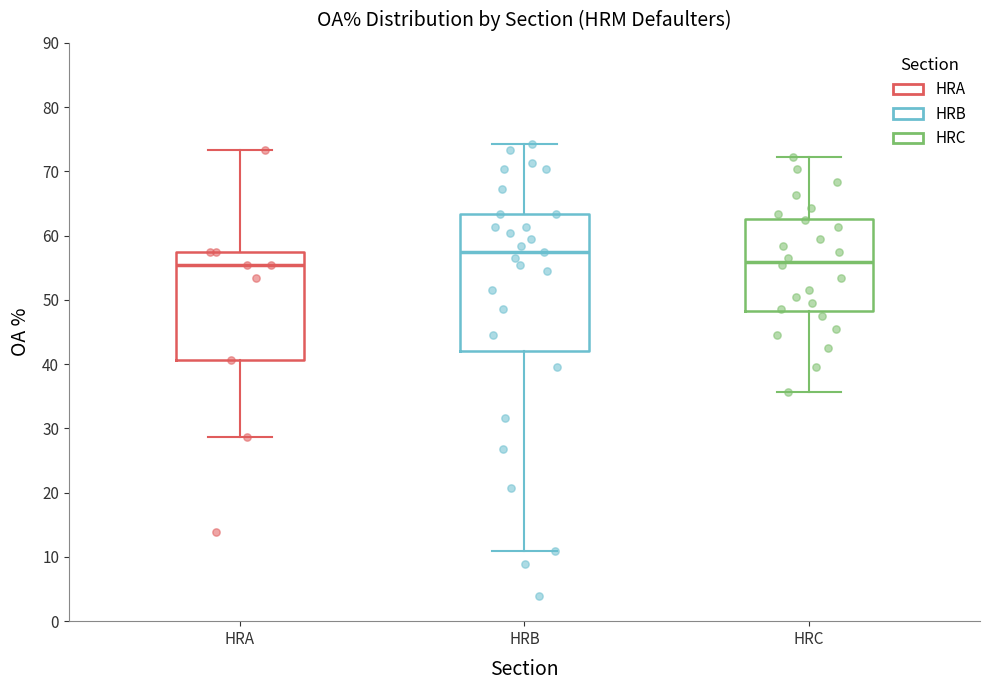

Reading left to right, read every box against the y-axis: the position of its median line, the range the box covers, and the ends of its whiskers. The values are not printed on the chart, so give them approximately, as read against the axis.

HRA: median 55, box 41 to 57, whiskers 29 to 73
HRB: median 57, box 42 to 63, whiskers 11 to 74
HRC: median 56, box 48 to 63, whiskers 36 to 72